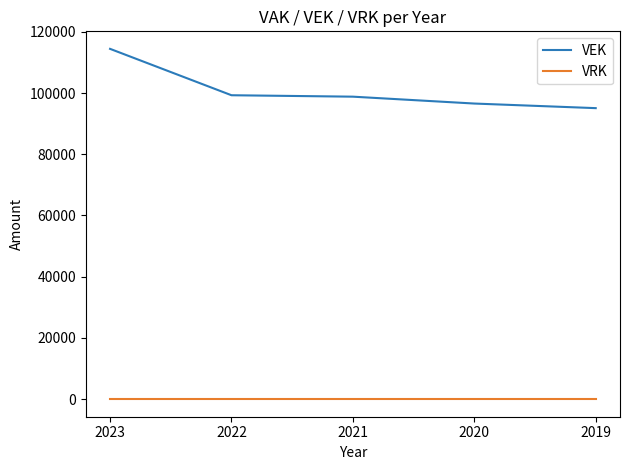

Which series has the widest spread of values?

VEK